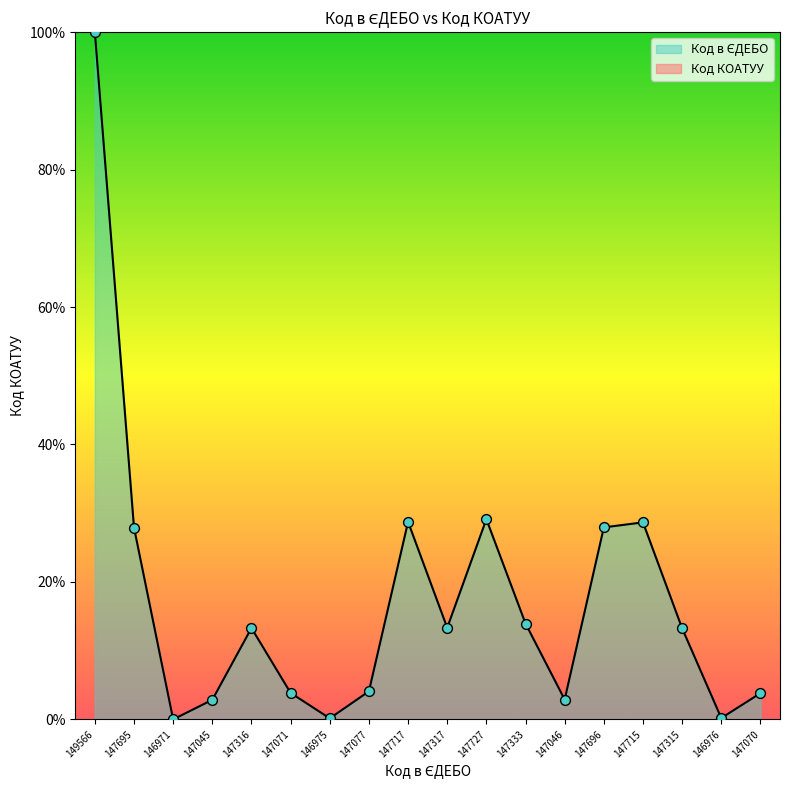

Which has a higher value, 147695 or 149566?

149566